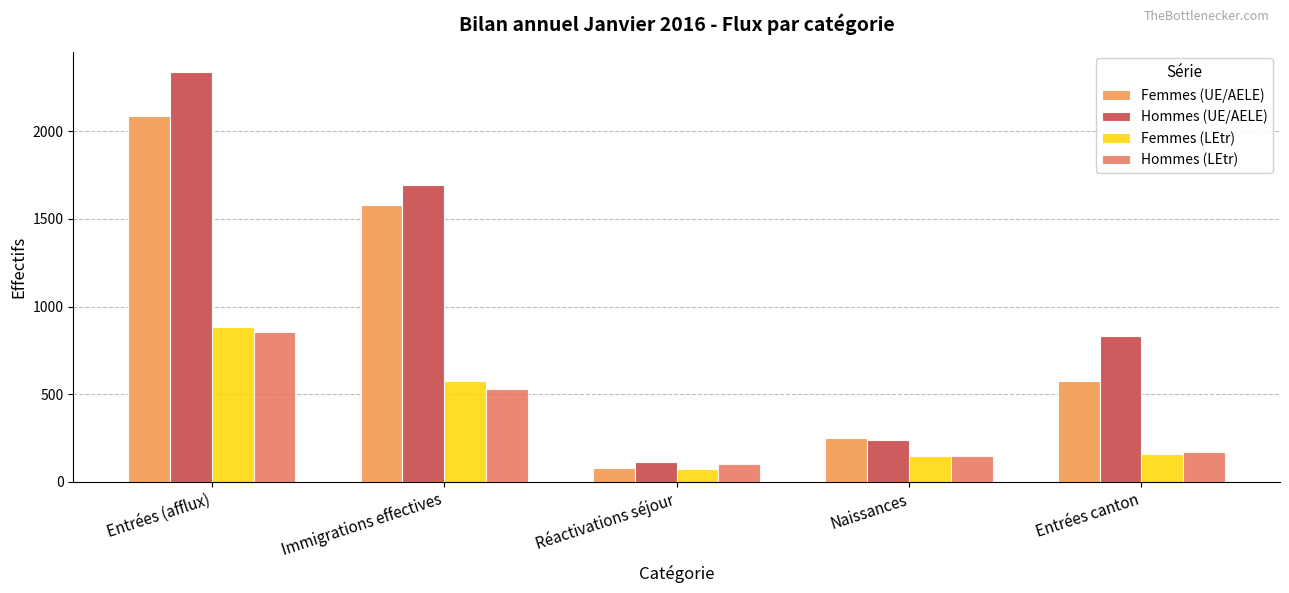

How many bars are there in each group?

4